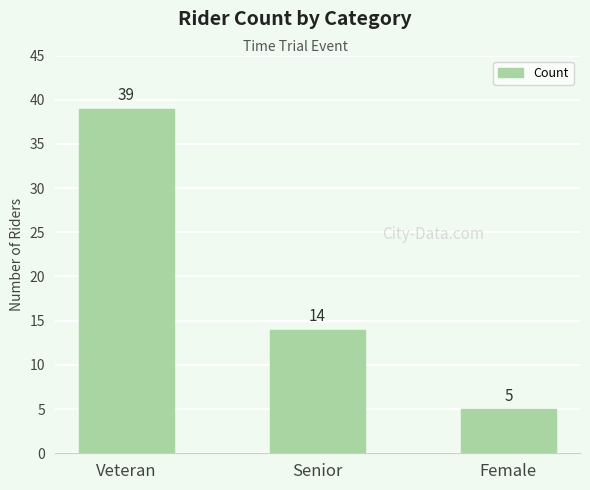

At which label is the value closest to 22?

Senior